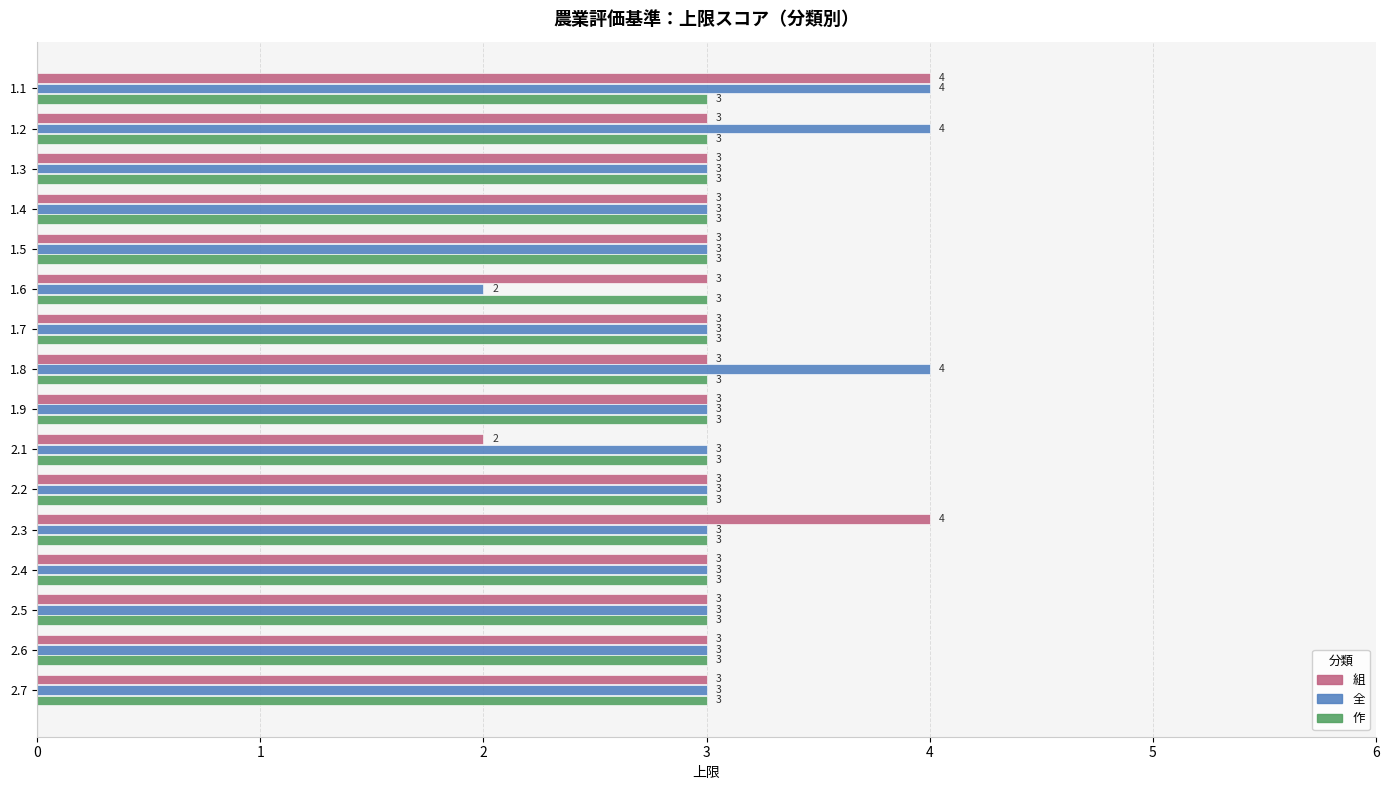

Read the 全 value at 1.4.

3